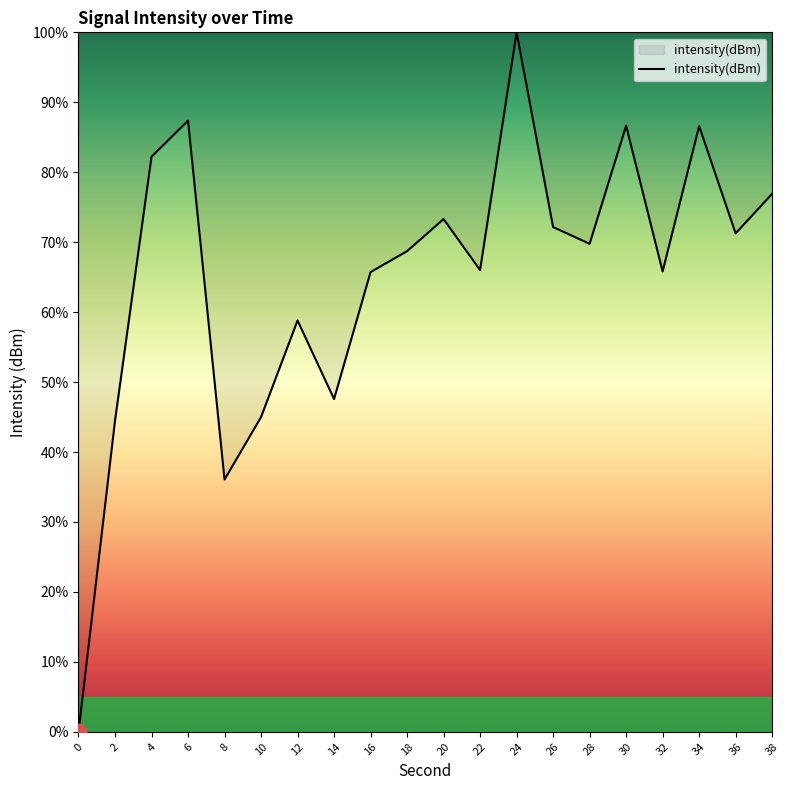

What is the change in value from 26 to 36?

-0.9